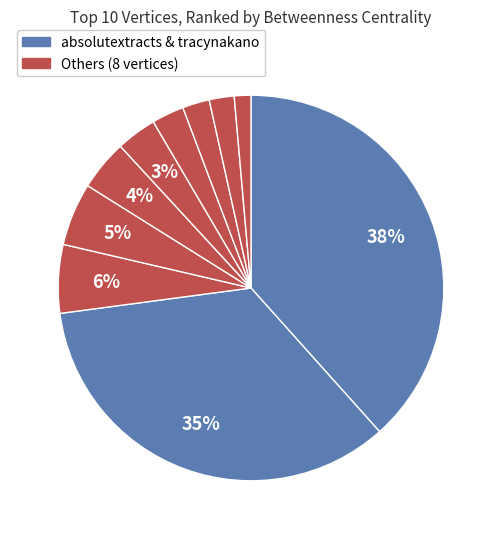

Count the number of slices in the pie.

10